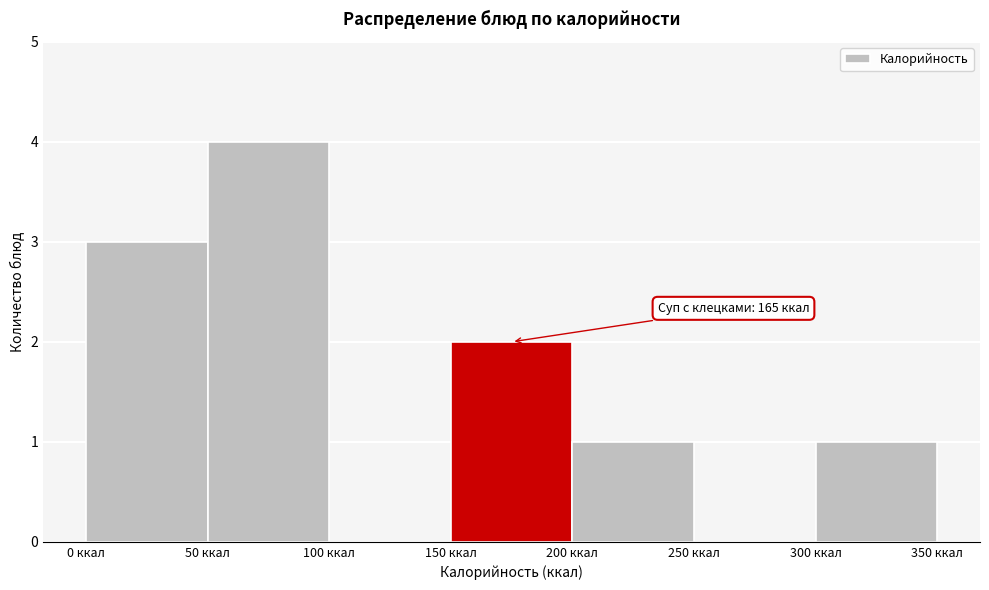

Over which range of the x-axis is the bar tallest?

50 to 100